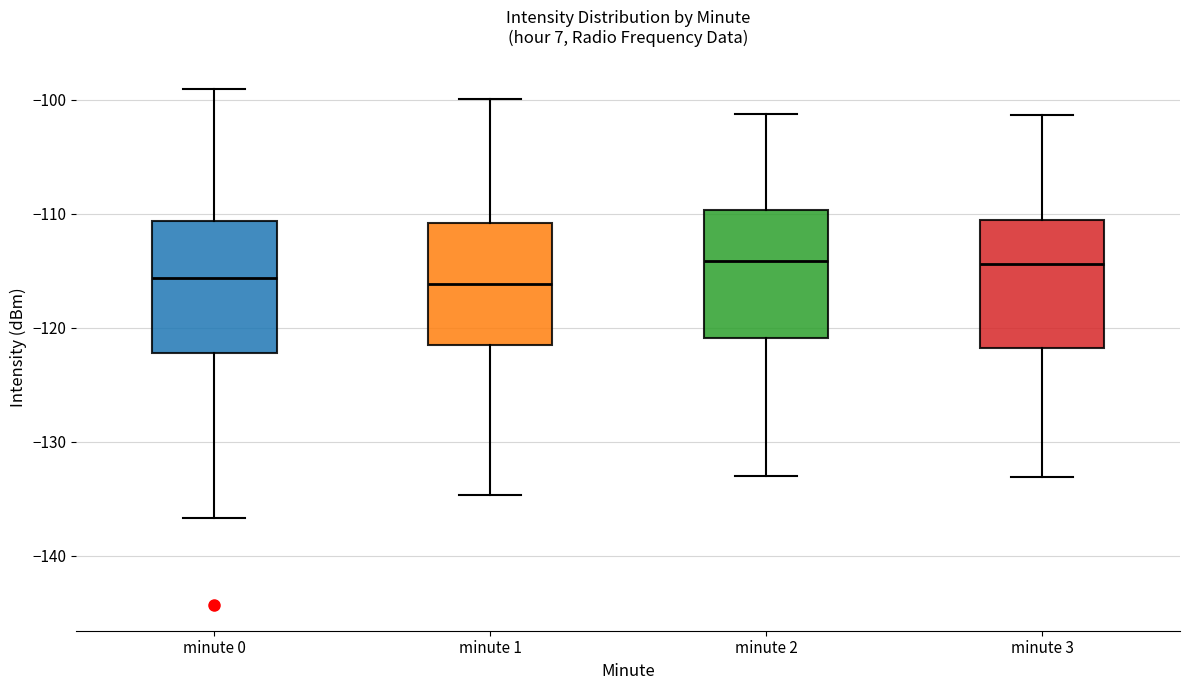

Reading left to right, read every box against the y-axis: the position of its median line, the range the box covers, and the ends of its whiskers. The values are not printed on the chart, so give them approximately, as read against the axis.

minute 0: median -116, box -122 to -111, whiskers -137 to -99
minute 1: median -116, box -121 to -111, whiskers -135 to -100
minute 2: median -114, box -121 to -110, whiskers -133 to -101
minute 3: median -114, box -122 to -111, whiskers -133 to -101